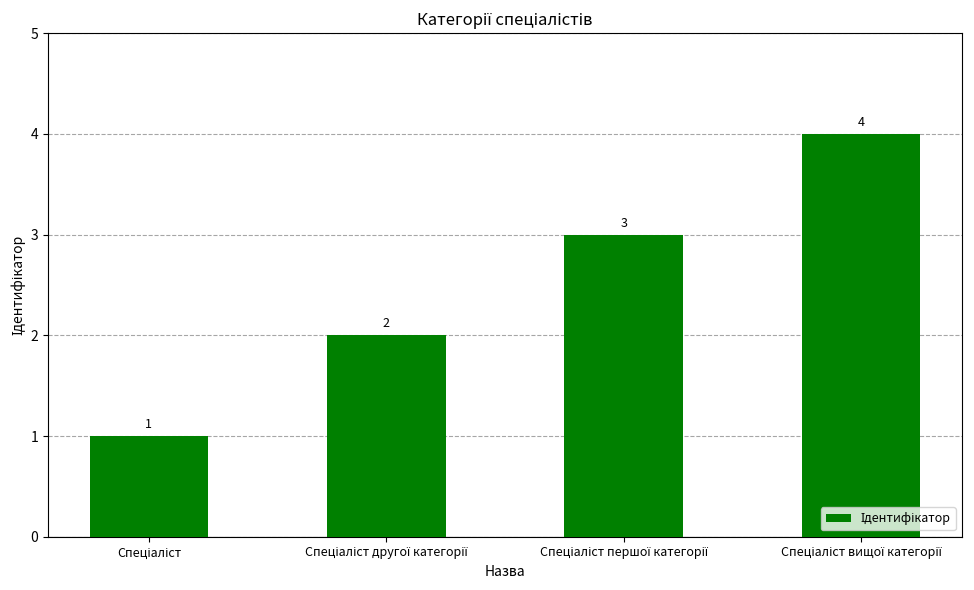

Count the values in the range 2 to 4.

3